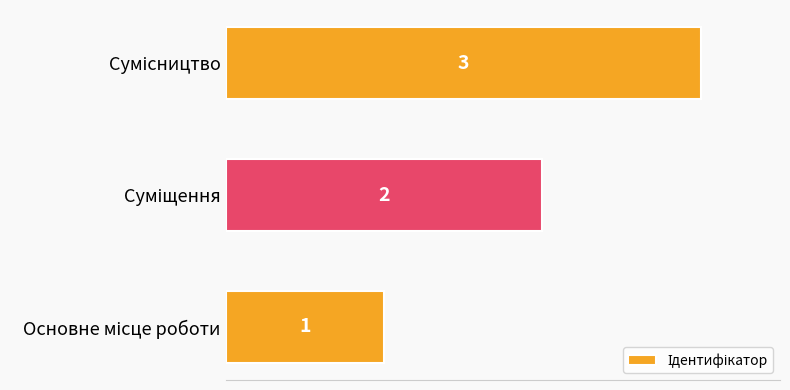

Count the values in the range 1 to 3.

3